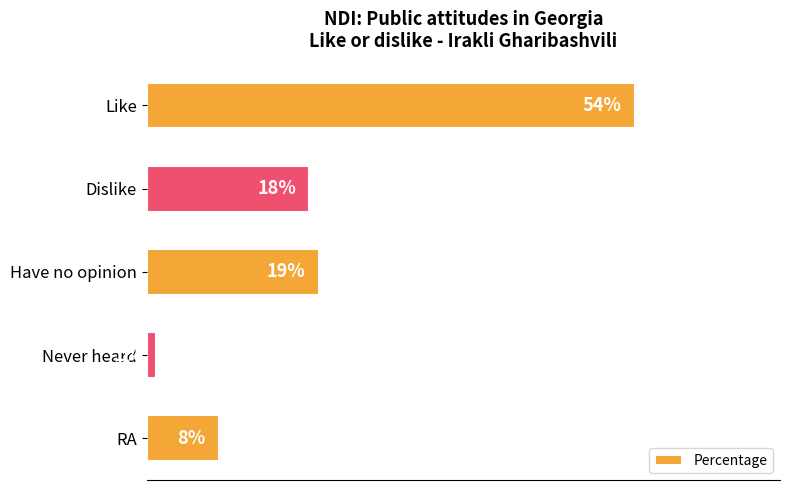

List the labels in order of value, smallest first.

Never heard, RA, Dislike, Have no opinion, Like